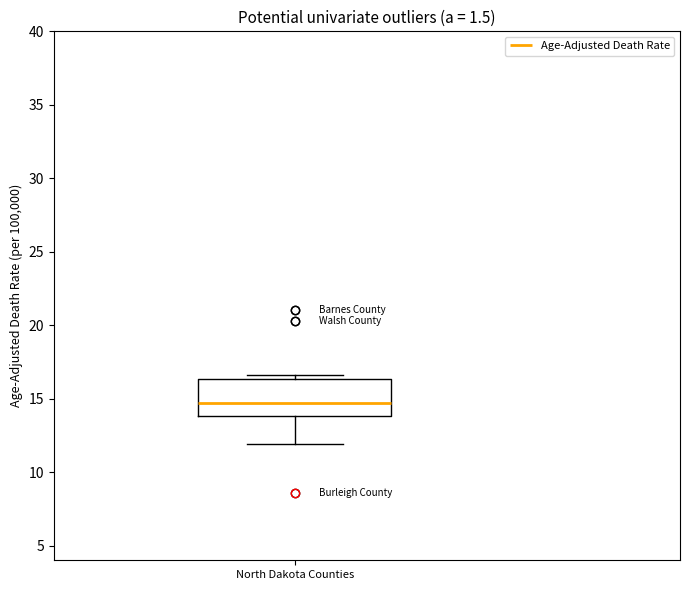

Read this box plot against the y-axis: the position of the median line, the range covered by the box, and the ends of both whiskers. The values are not printed on the chart, so give them approximately, as read against the axis.

median 14.5, box 14.0 to 16.5, whiskers 12.0 to 16.5 (just above the box's upper edge)